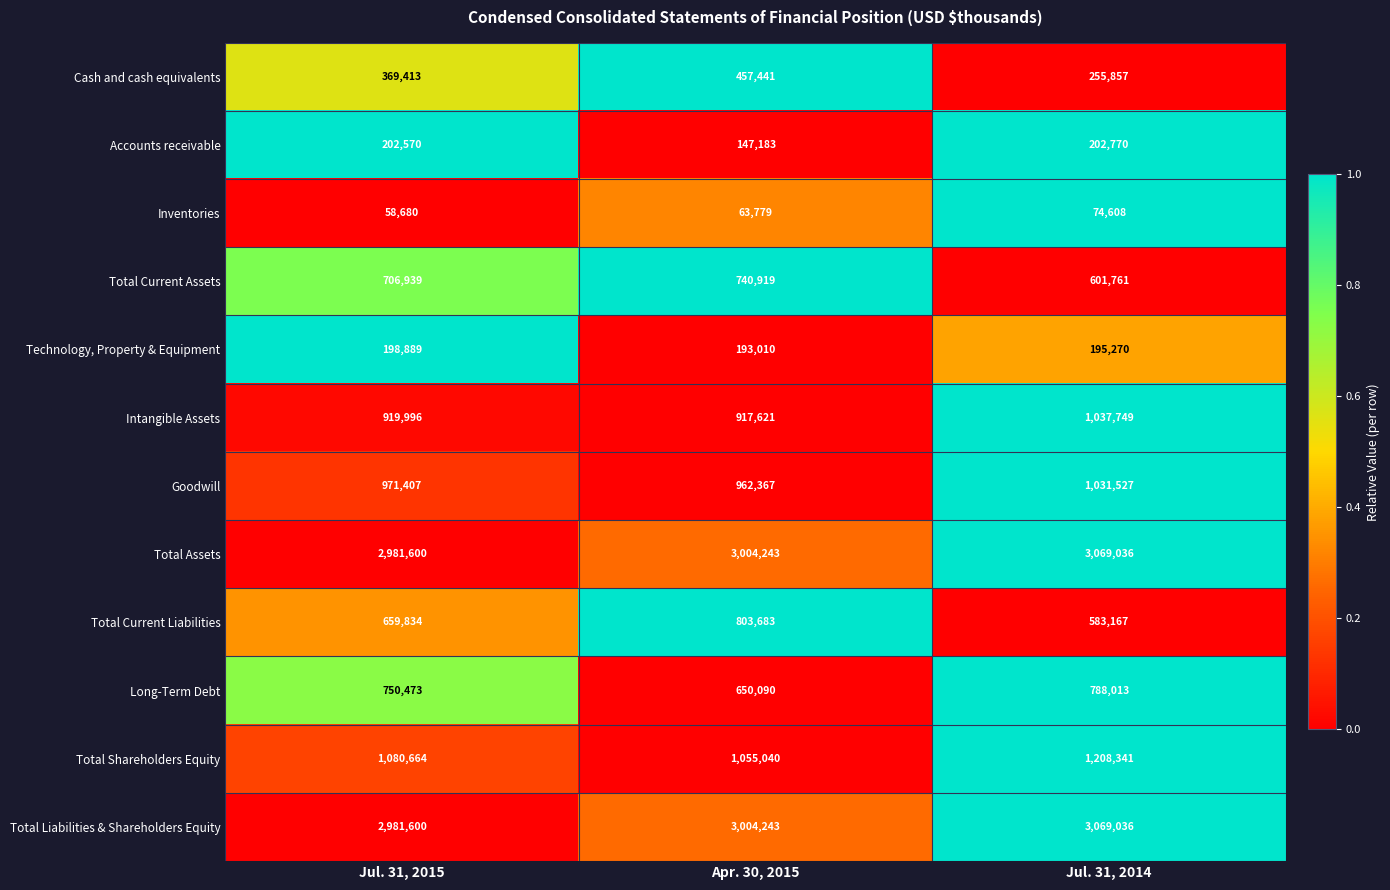

What is the difference between the Technology, Property & Equipment values at Jul. 31, 2014 and Apr. 30, 2015?

2260